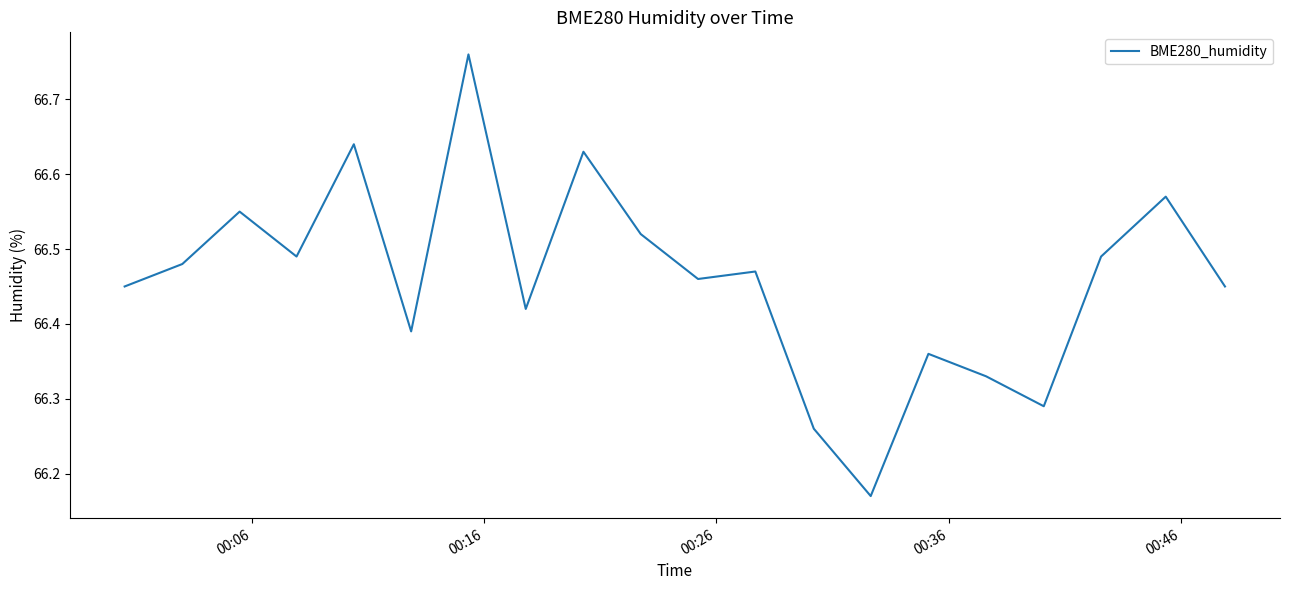

What is the difference between the maximum and minimum values?

0.6